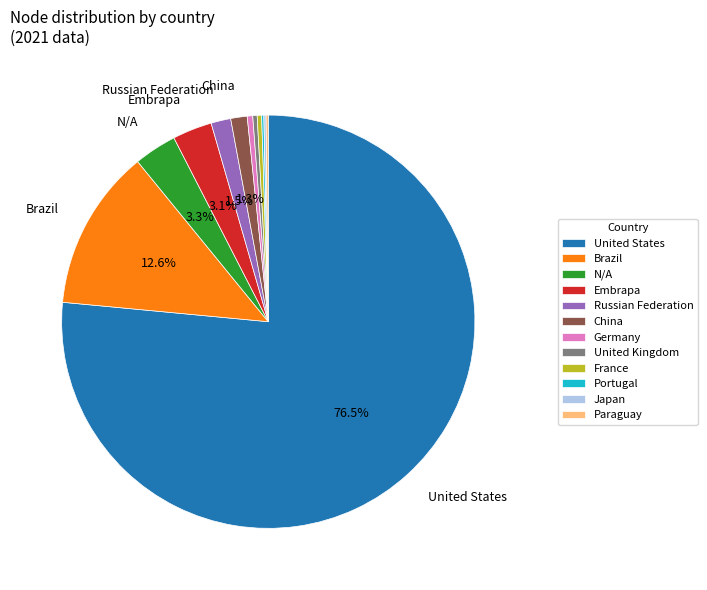

What is the largest slice in the pie chart?

United States